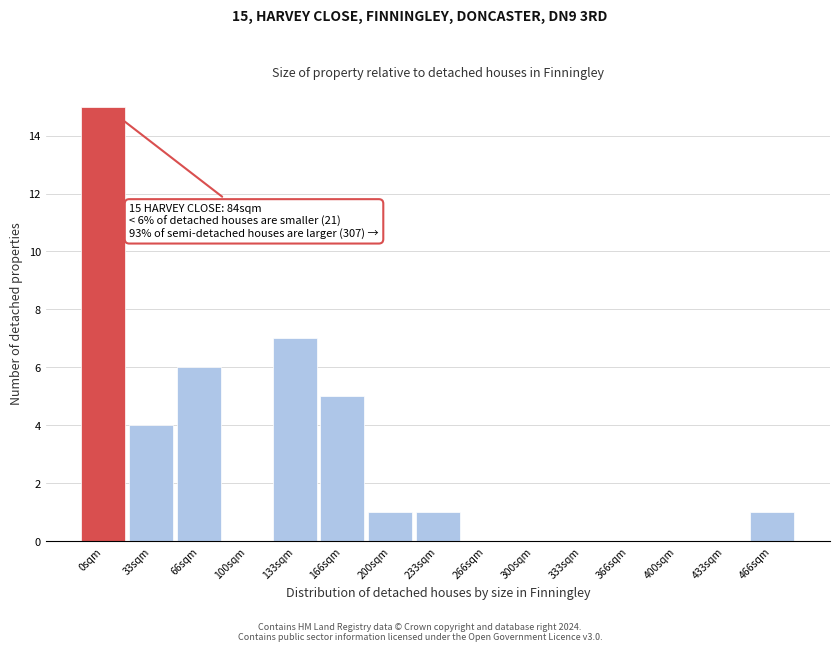

Reading right to left, list all the values displayed in this chart.

466sqm=1	433sqm=0	400sqm=0	366sqm=0	333sqm=0	300sqm=0	266sqm=0	233sqm=1	200sqm=1	166sqm=5	133sqm=7	100sqm=0	66sqm=6	33sqm=4	0sqm=15